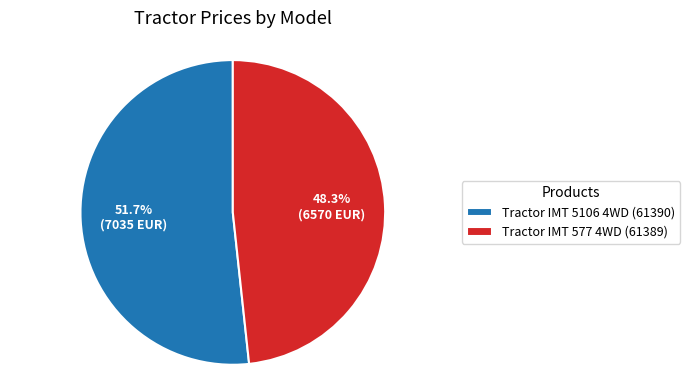

Combined, what portion of the pie is Tractor IMT 5106 4WD (61390) and Tractor IMT 577 4WD (61389)?

100.0%